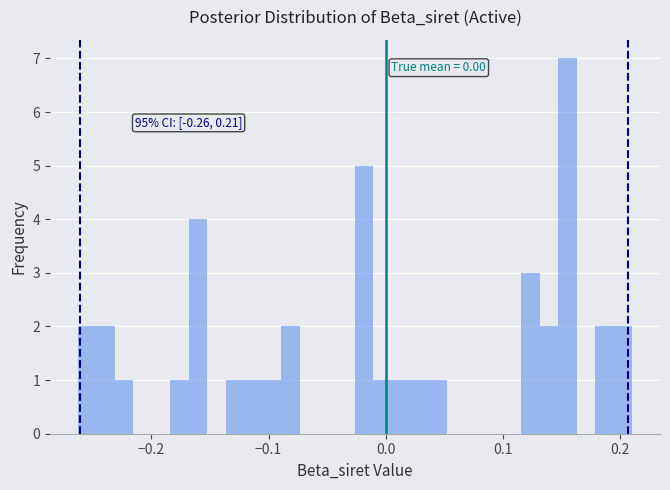

Around what value on the x-axis is the tallest bar? Give the approximate position of its centre, as read against the axis.

0.16